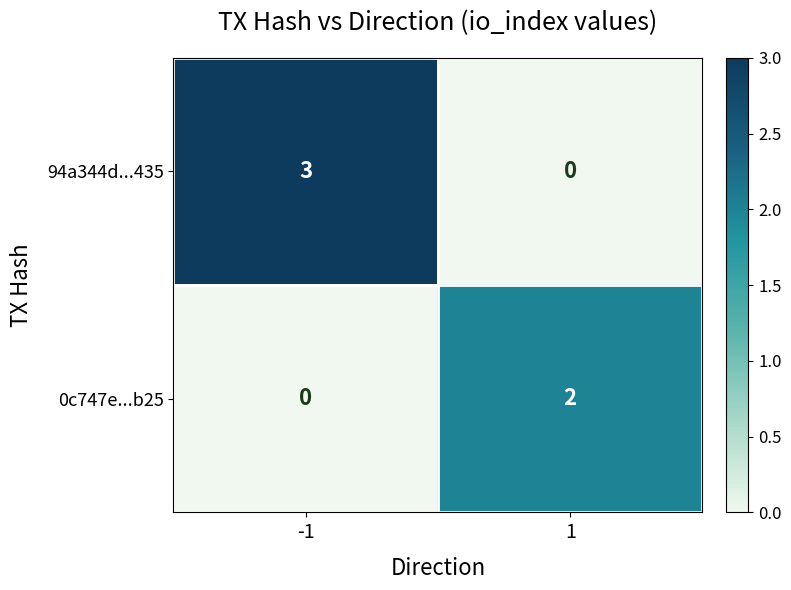

True or false: 0c747e...b25 has a value of 0 at -1.

True